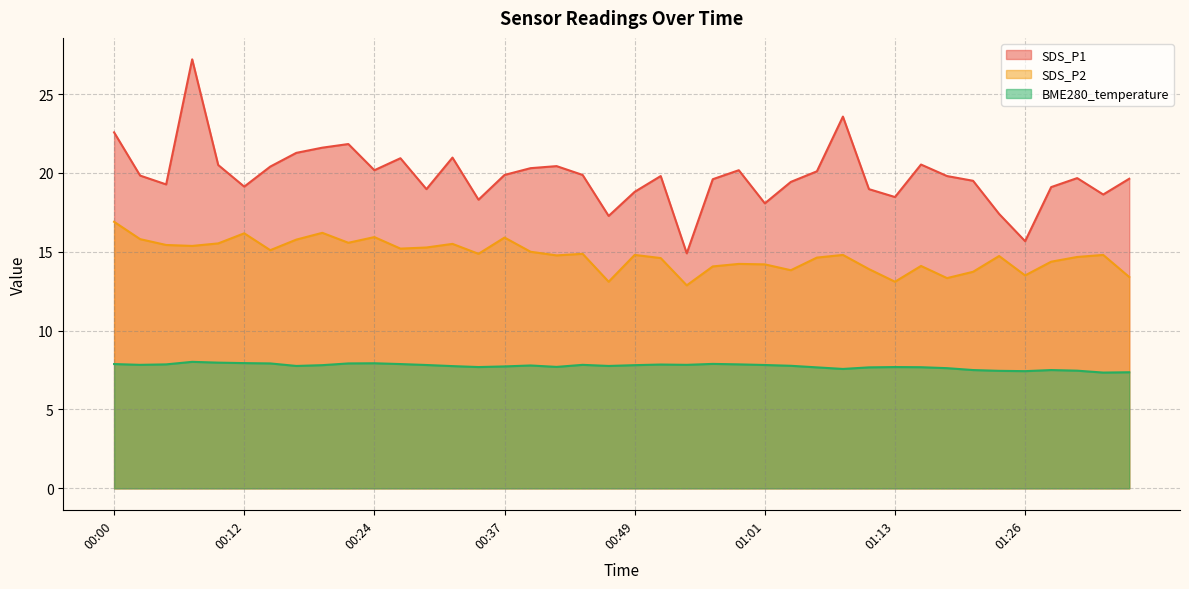

What is the label of the 19th point from the left?

00:44